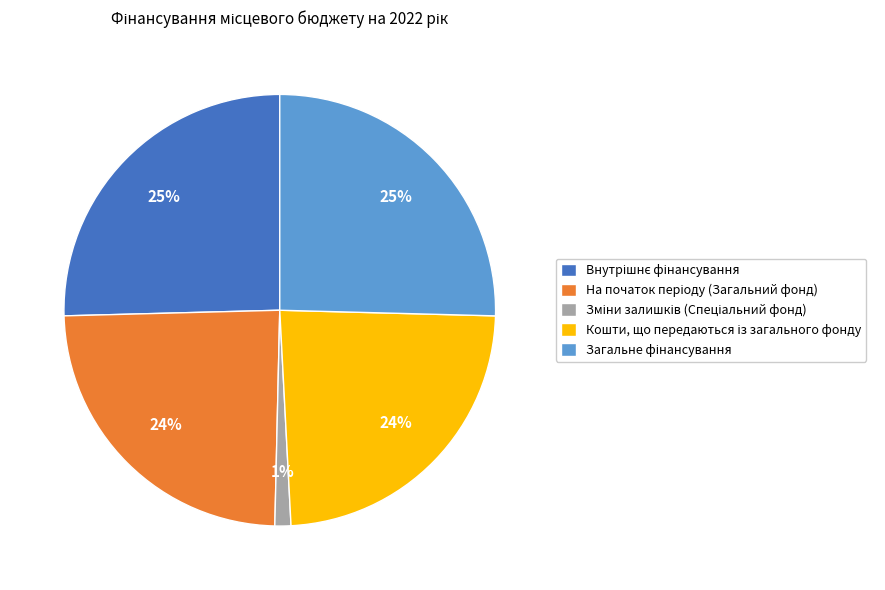

Is there a majority slice in this chart?

No